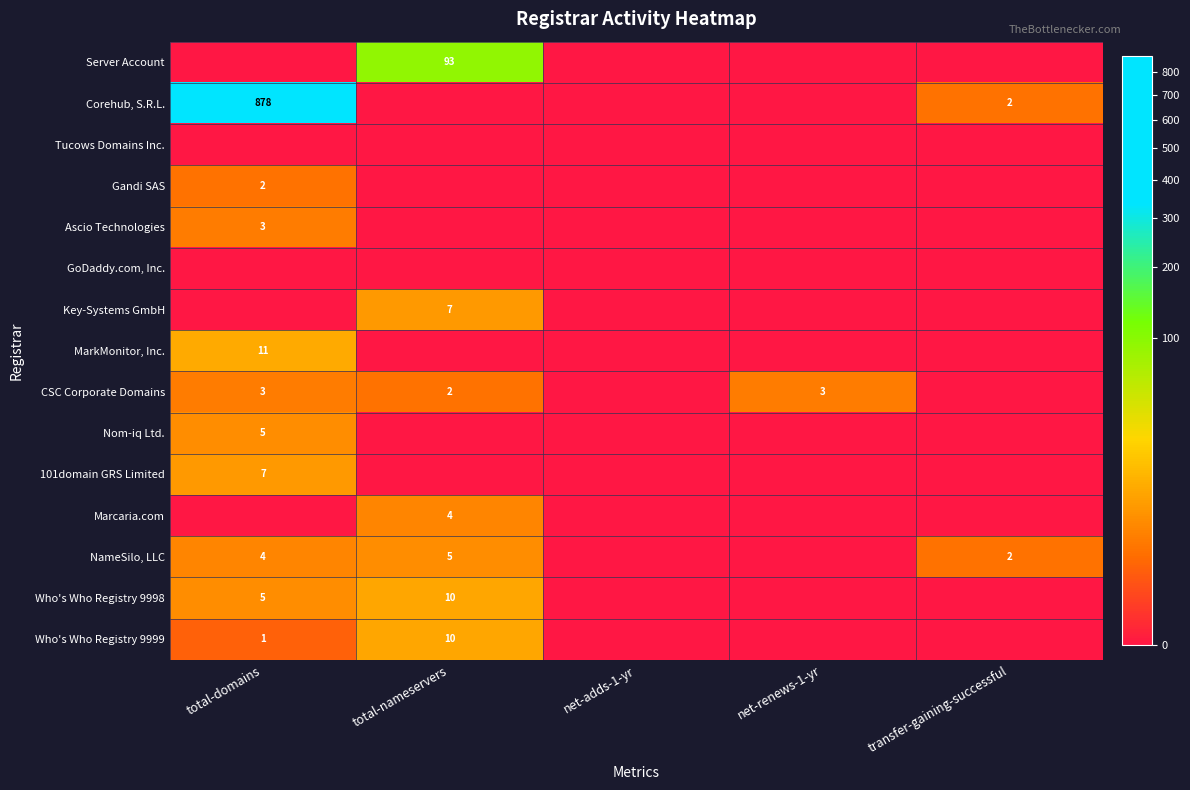

True or false: Who's Who Registry 9998 has a value of 10 at total-nameservers.

True